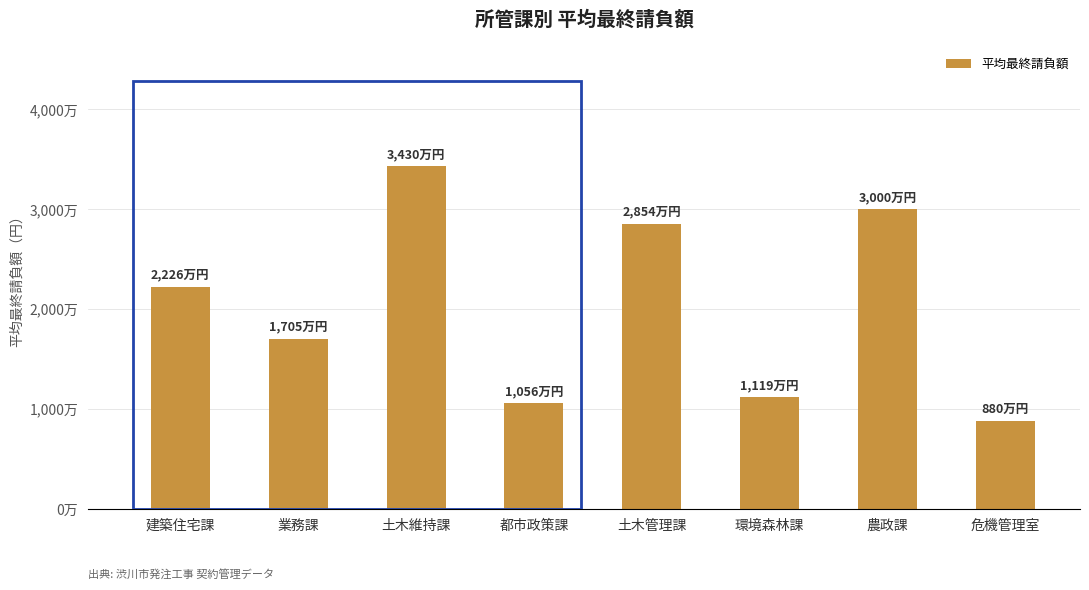

What is the label of the 4th bar from the right?

土木管理課